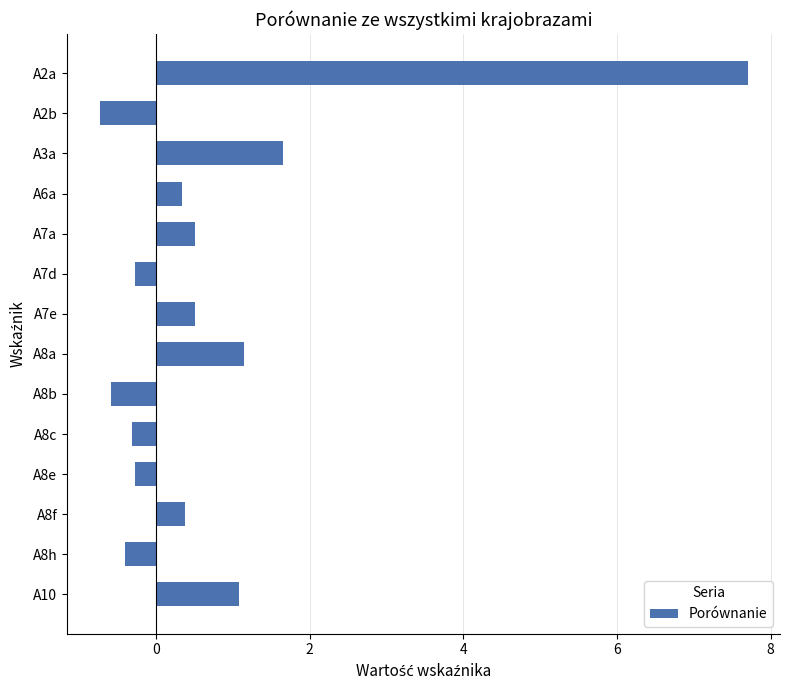

Approximately how many times larger is the value at A8a compared to A10?

1.1